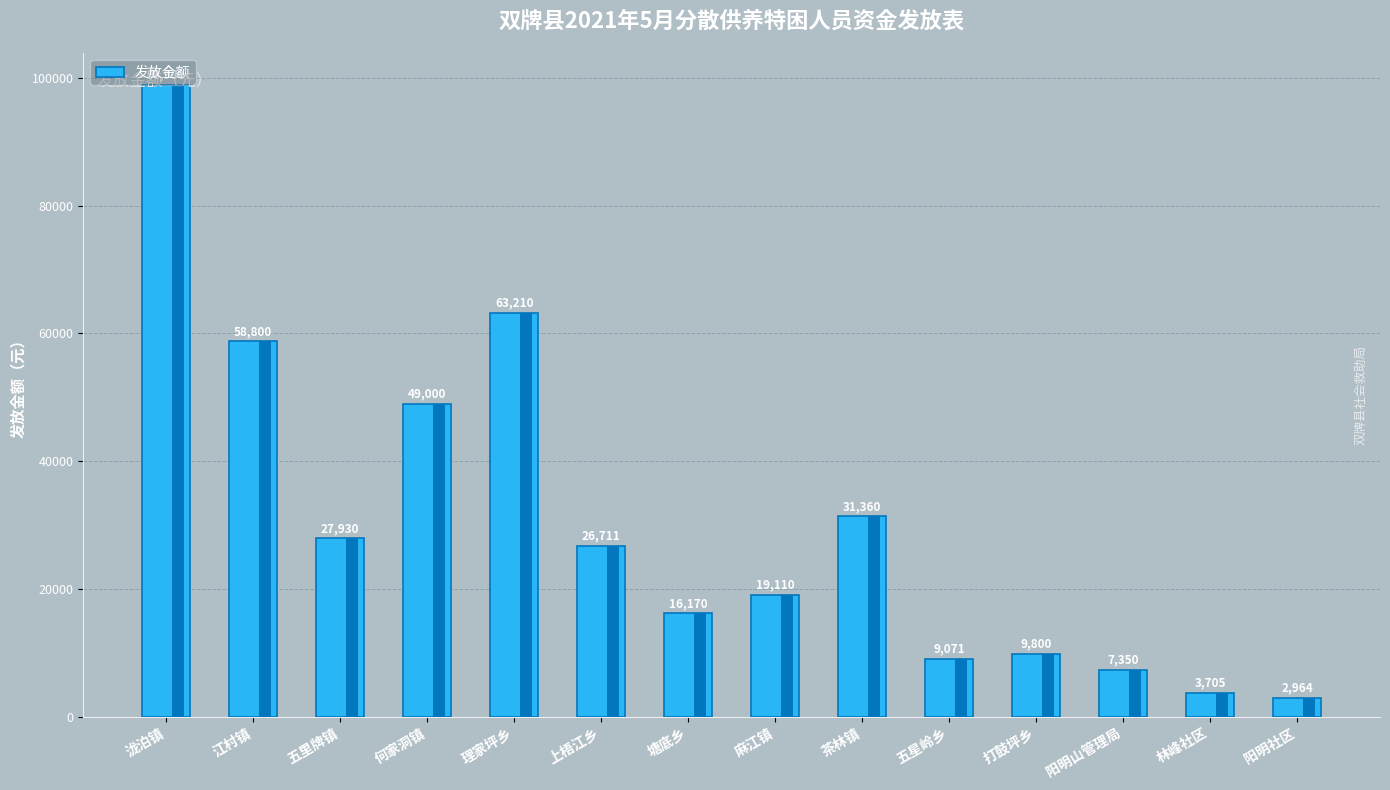

What is the minimum value shown in the chart?

2964